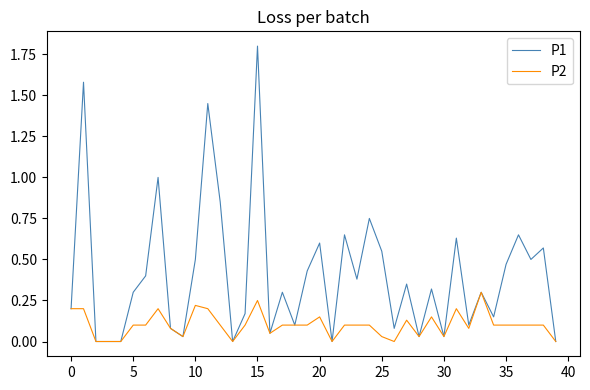

Rank the series by their maximum value, from lowest to highest.

P2, P1